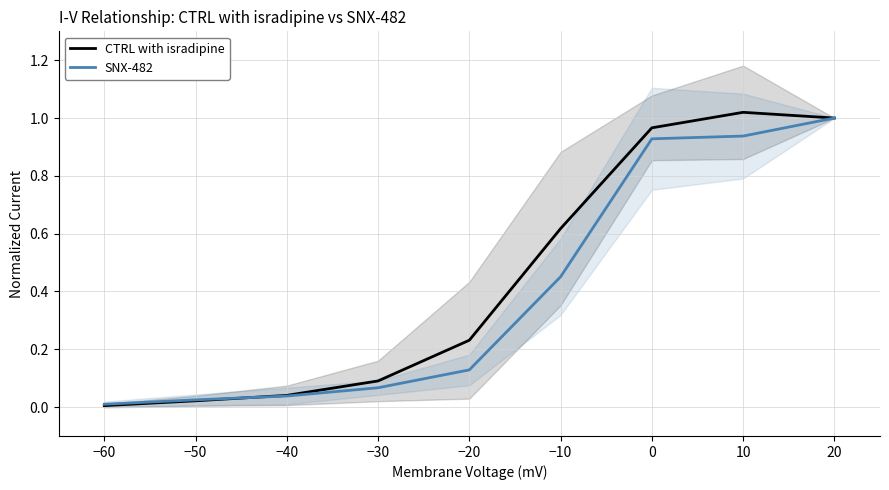

Which series changed the most between −50 and −30?

CTRL with isradipine